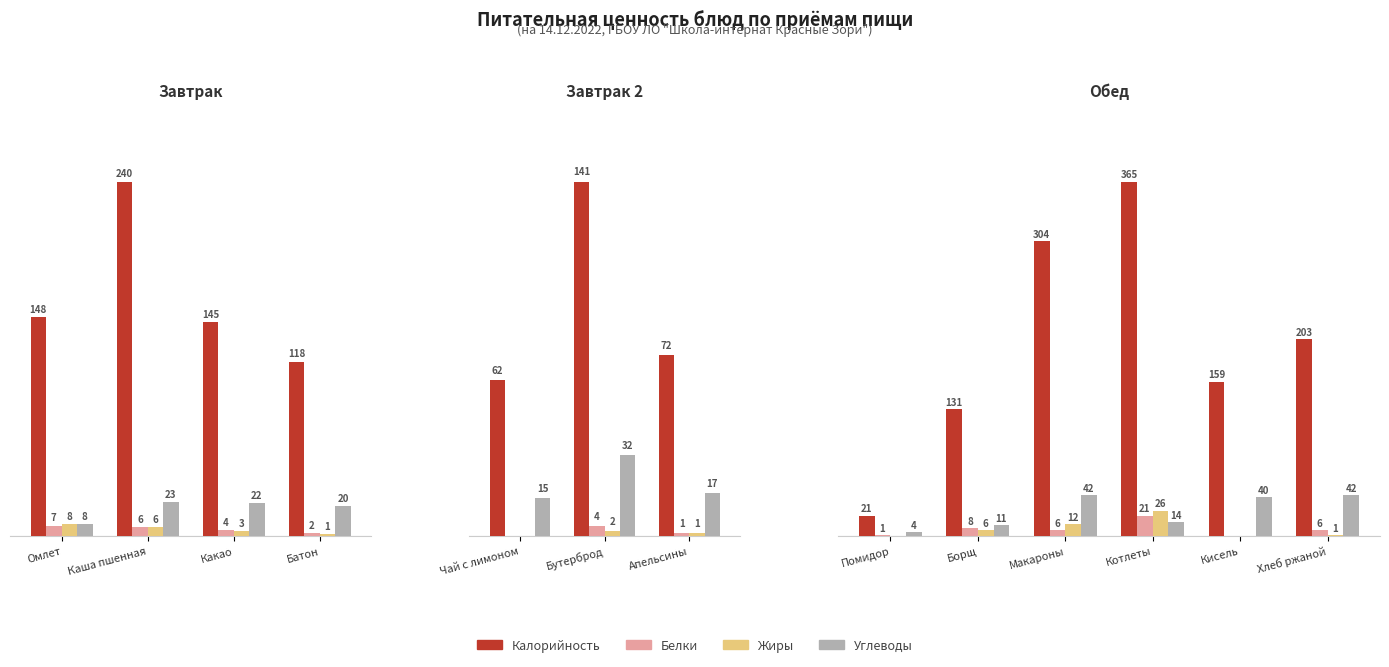

Which series has the largest total across all categories?

Калорийность